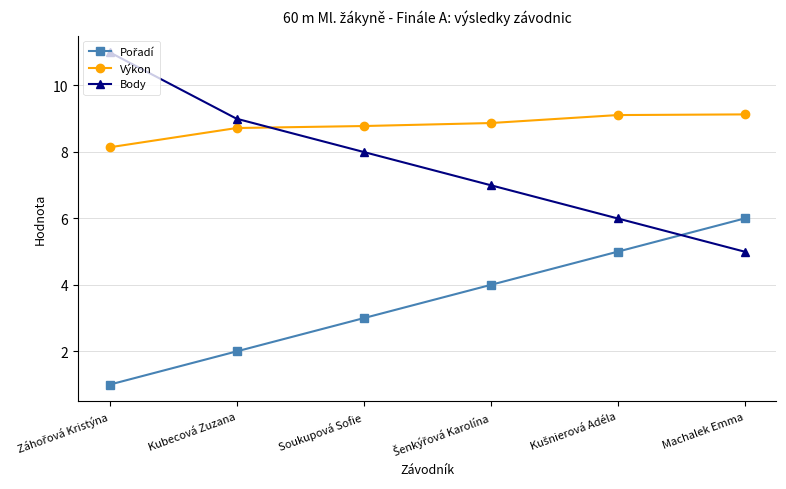

What is the maximum value shown in the chart?

11.0